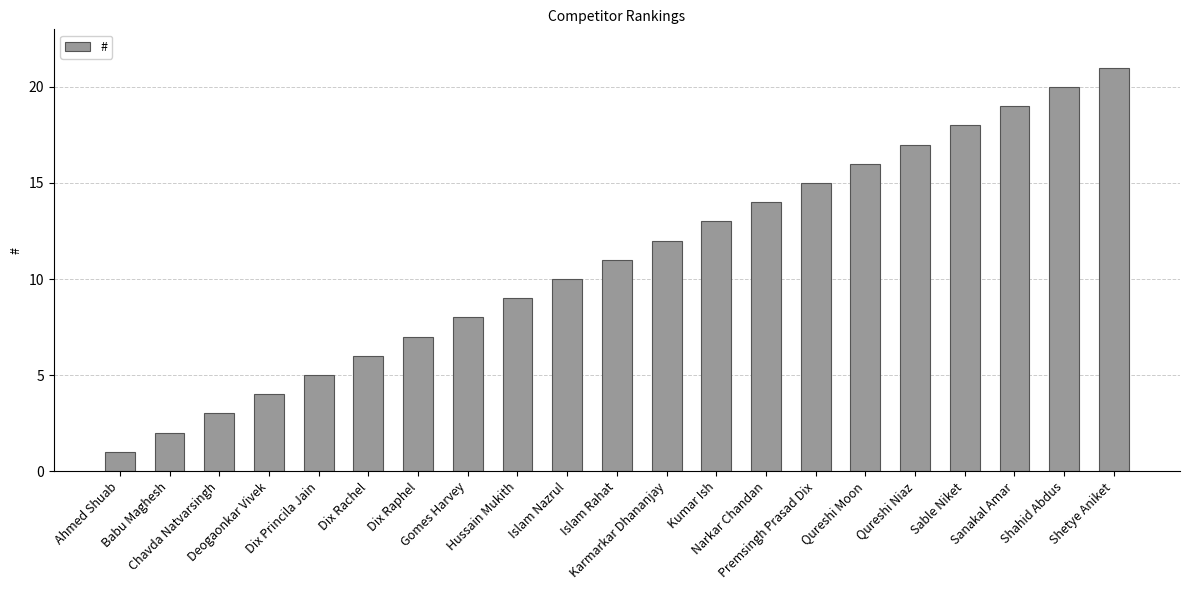

Reading left to right, extract all data points from this chart.

1	2	3	4	5	6	7	8	9	10	11	12	13	14	15	16	17	18	19	20	21